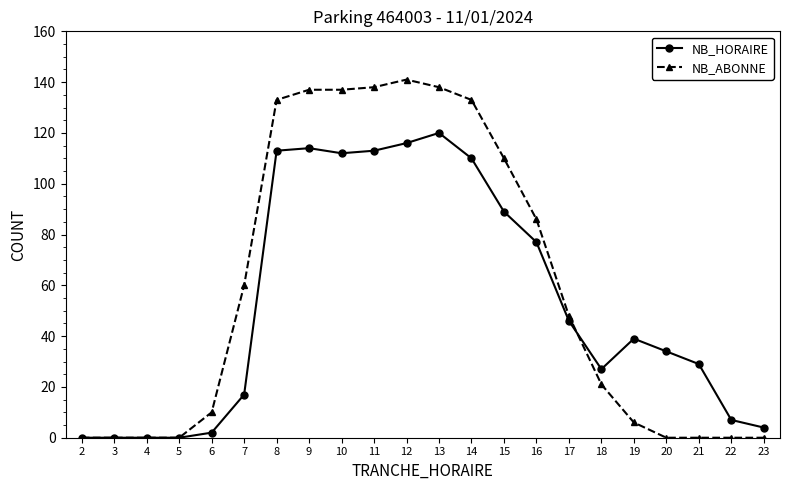

Reading left to right, transcribe all the data shown in this chart.

NB_HORAIRE: 0	0	0	0	2	17	113	114	112	113	116	120	110	89	77	46	27	39	34	29	7	4
NB_ABONNE: 0	0	0	0	10	60	133	137	137	138	141	138	133	110	86	48	21	6	0	0	0	0